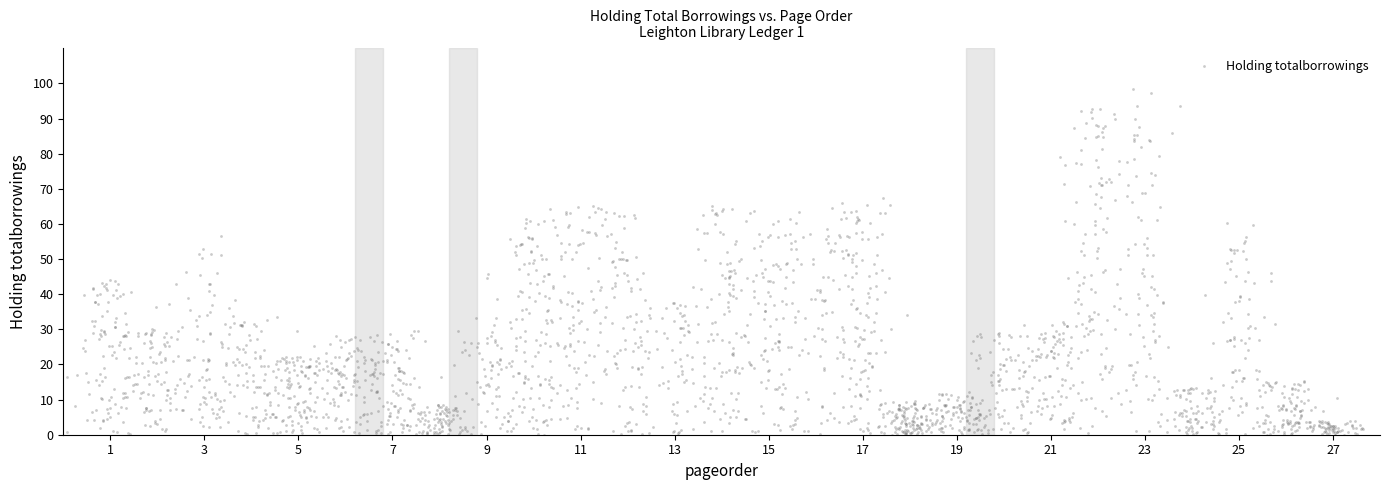

What is the range of X values (max minus min)?

27.6